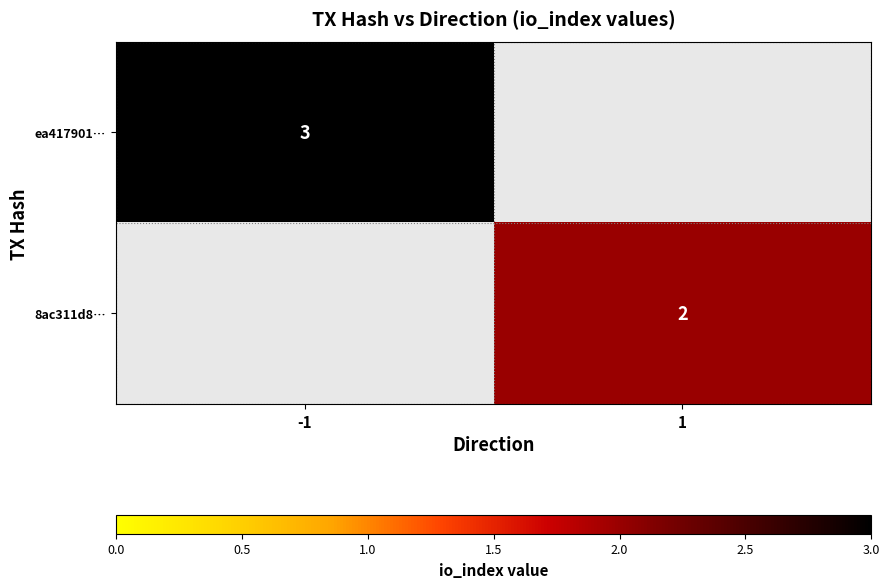

The 8ac311d8… series shows 2 at 1. True or false?

True